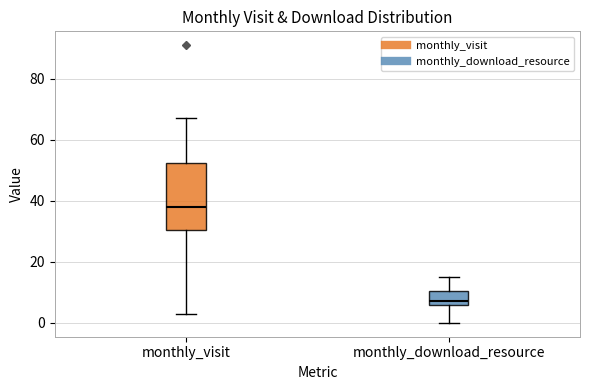

Which box's median line is the highest?

monthly_visit